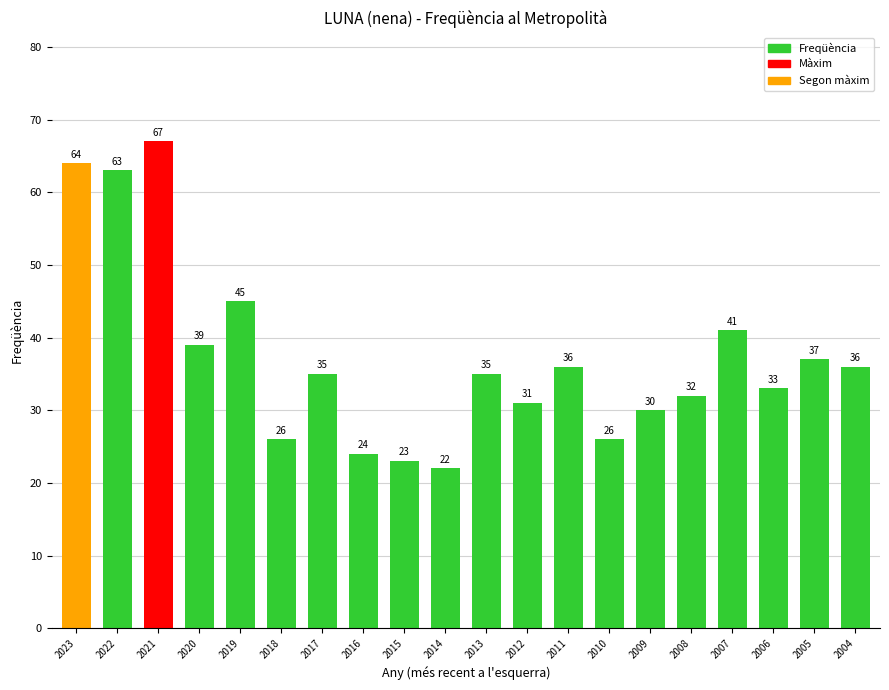

Which has a higher value, 2020 or 2010?

2020